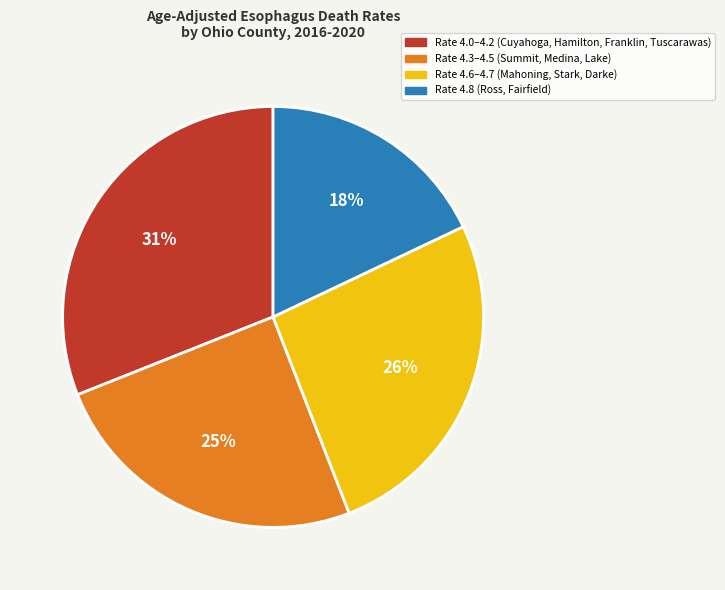

To the nearest percent, what is the average slice percentage?

25%